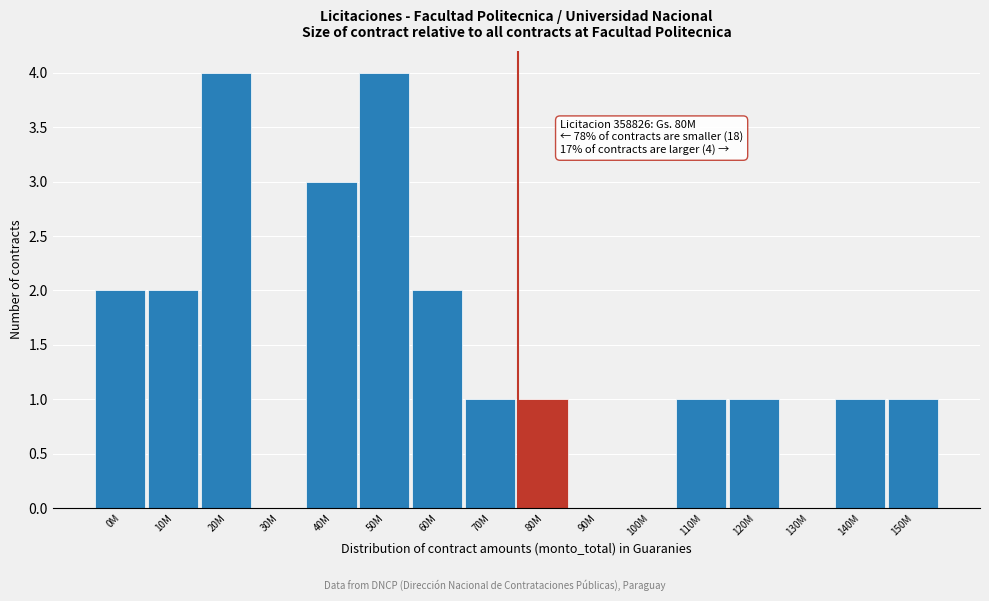

Reading right to left, extract all data points from this chart.

150M=1	140M=1	130M=0	120M=1	110M=1	100M=0	90M=0	80M=1	70M=1	60M=2	50M=4	40M=3	30M=0	20M=4	10M=2	0M=2